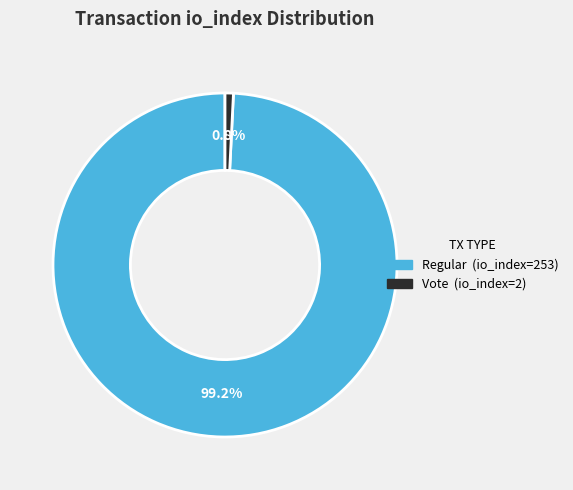

To the nearest percent, what is the combined percentage of Regular (io_index=253) and Vote (io_index=2)?

100%